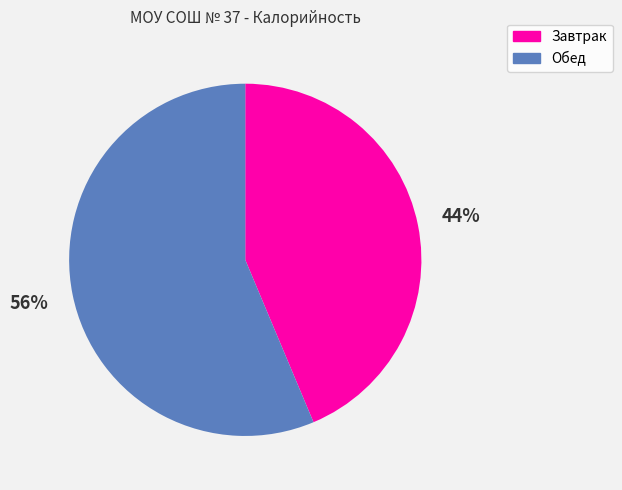

Does Завтрак account for over 50% of the chart?

No